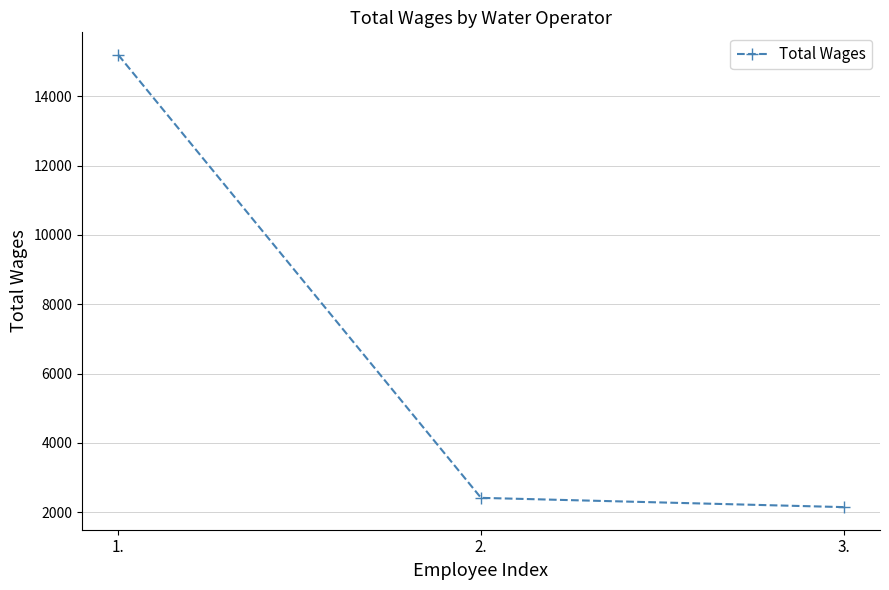

What value does the data have at 1., to the nearest 100?

15200